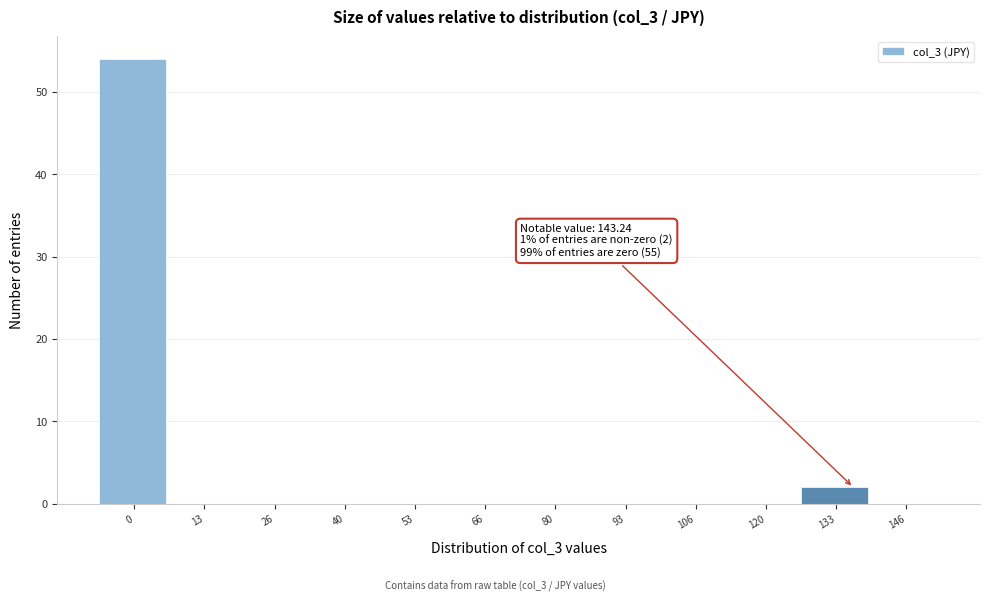

Reading left to right, extract all data points from this chart.

0=54	13=0	26=0	40=0	53=0	66=0	80=0	93=0	106=0	120=0	133=2	146=0